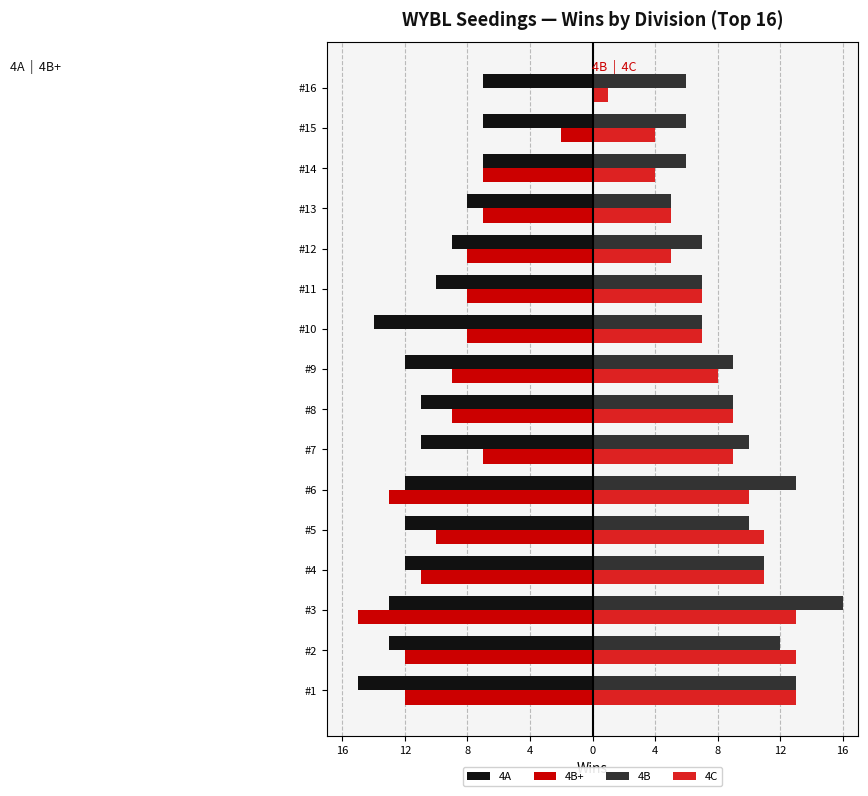

What are all the series names shown in the legend?

4A, 4B+, 4B, 4C